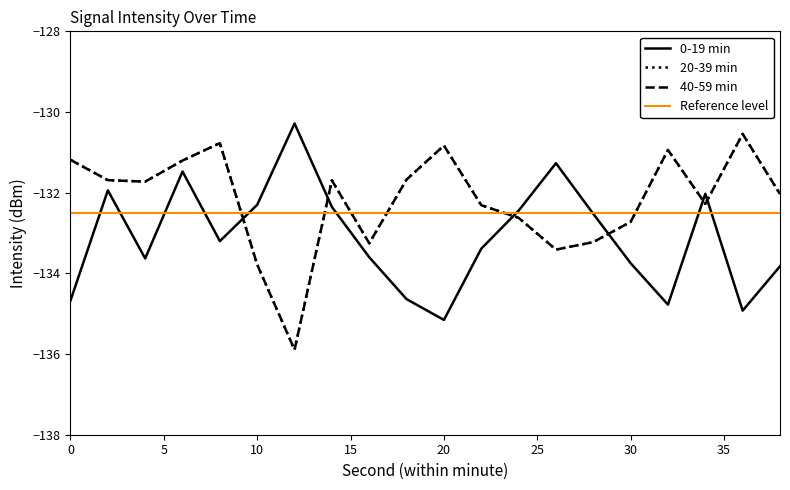

The 40-59 min series shows -133.2 at 28. True or false?

True